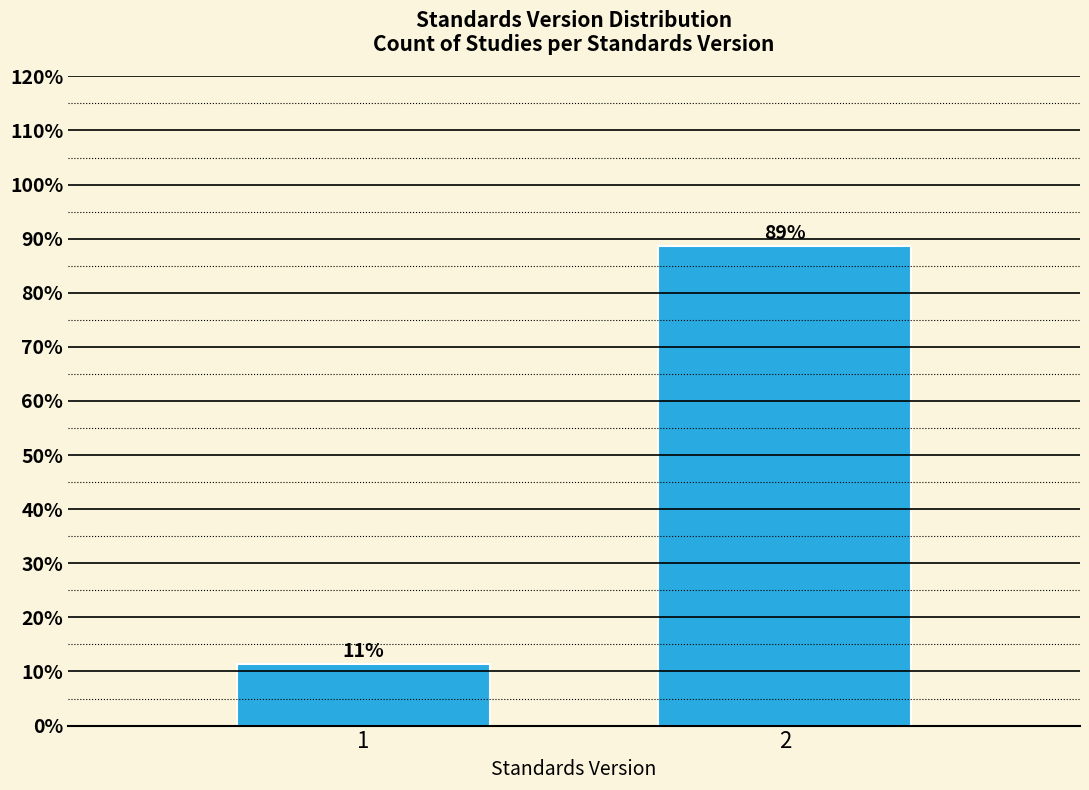

The chart shows a value of 123.9 at 2. True or false?

False